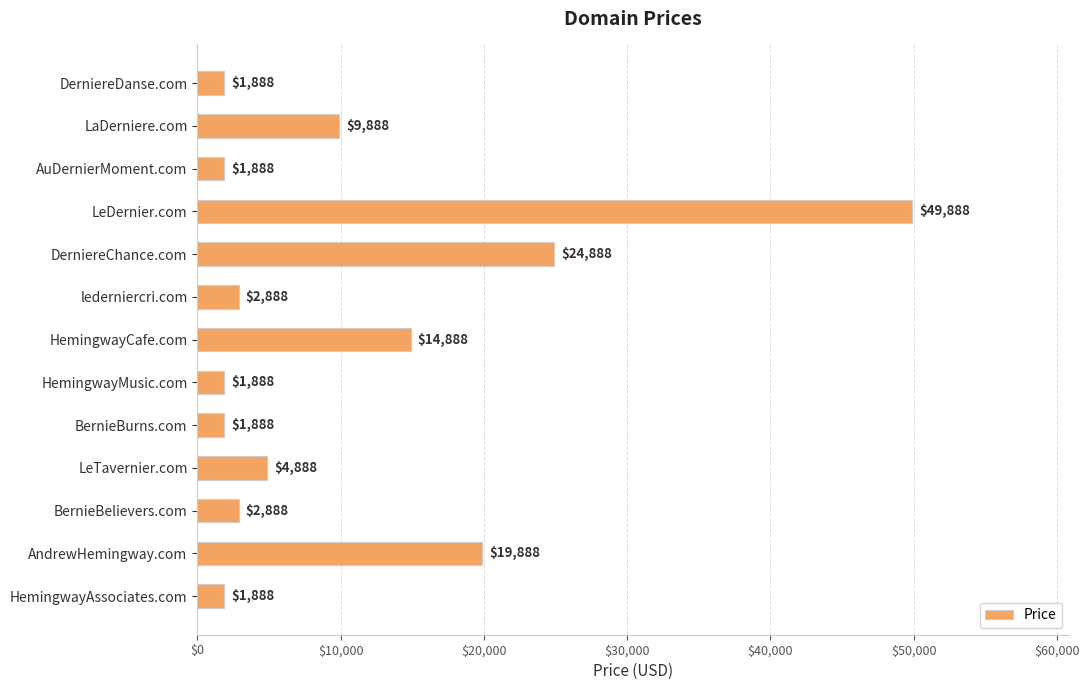

Reading top to bottom, transcribe all the data shown in this chart.

1888	9888	1888	49888	24888	2888	14888	1888	1888	4888	2888	19888	1888